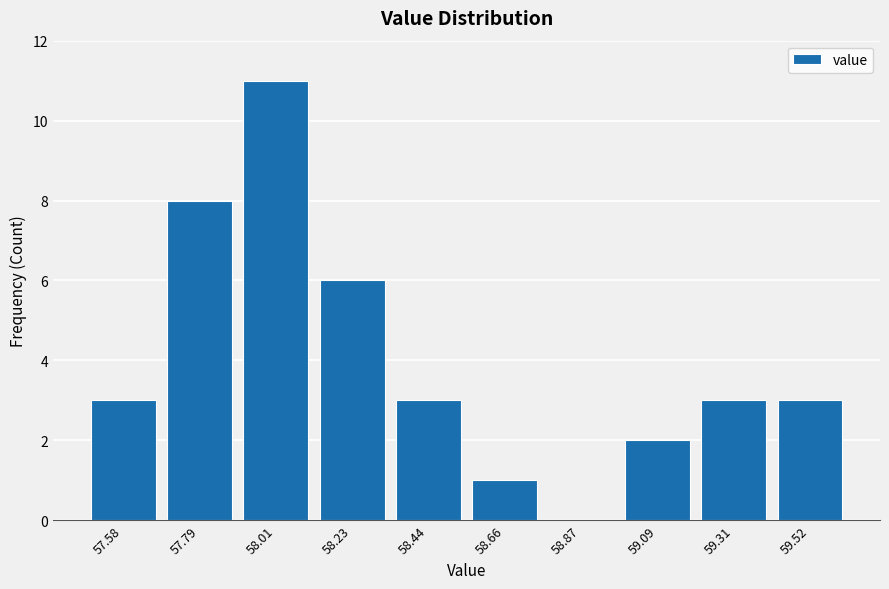

Reading left to right, list every bar in this chart as the range it spans on the x-axis followed by its height. Neither the bar edges nor the heights are printed on the chart, so give them approximately, as read against the axes.

57.45 to 57.70: 3
57.70 to 57.90: 8
57.90 to 58.10: 11
58.10 to 58.35: 6
58.35 to 58.55: 3
58.55 to 58.75: 1
58.75 to 59.00: 0
59.00 to 59.20: 2
59.20 to 59.40: 3
59.40 to 59.65: 3